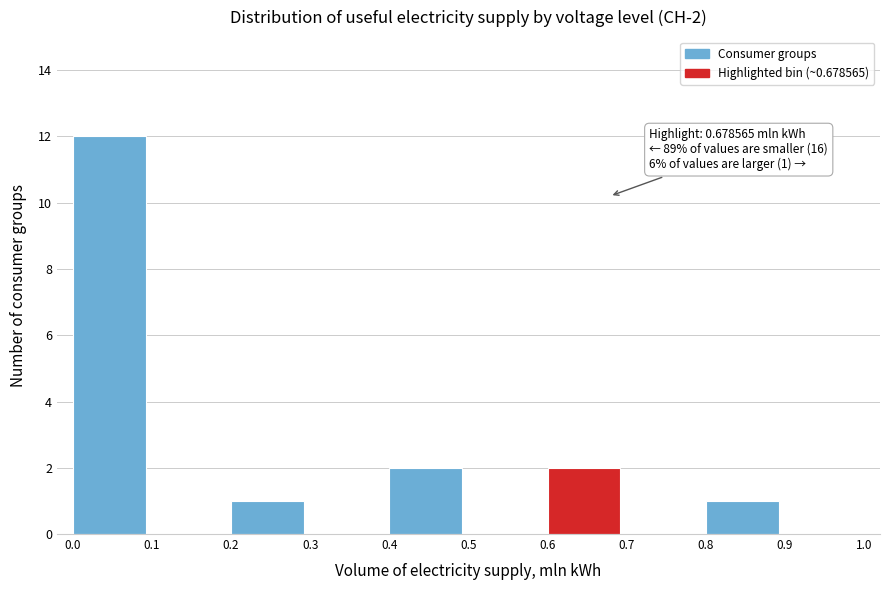

Over which range of the x-axis is the bar tallest?

0.0 to 0.1